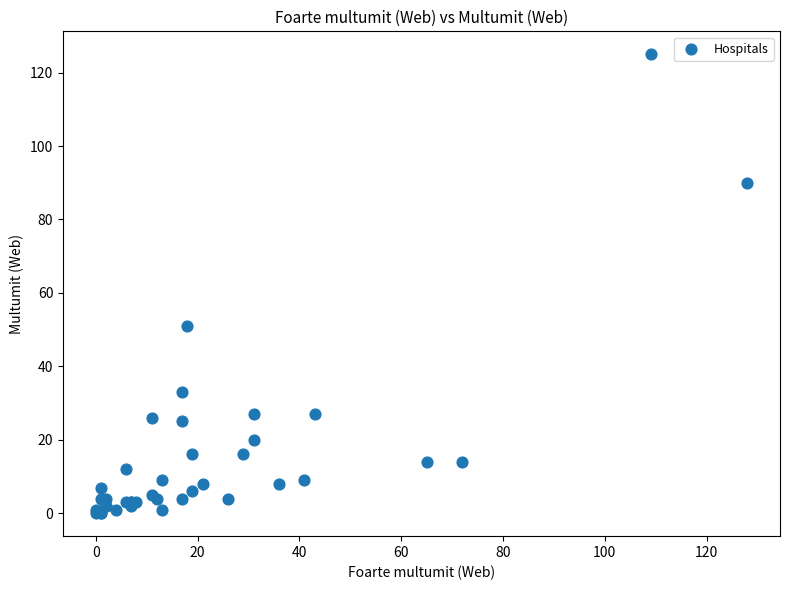

What Y value in the scatter plot is closest to 62?

51